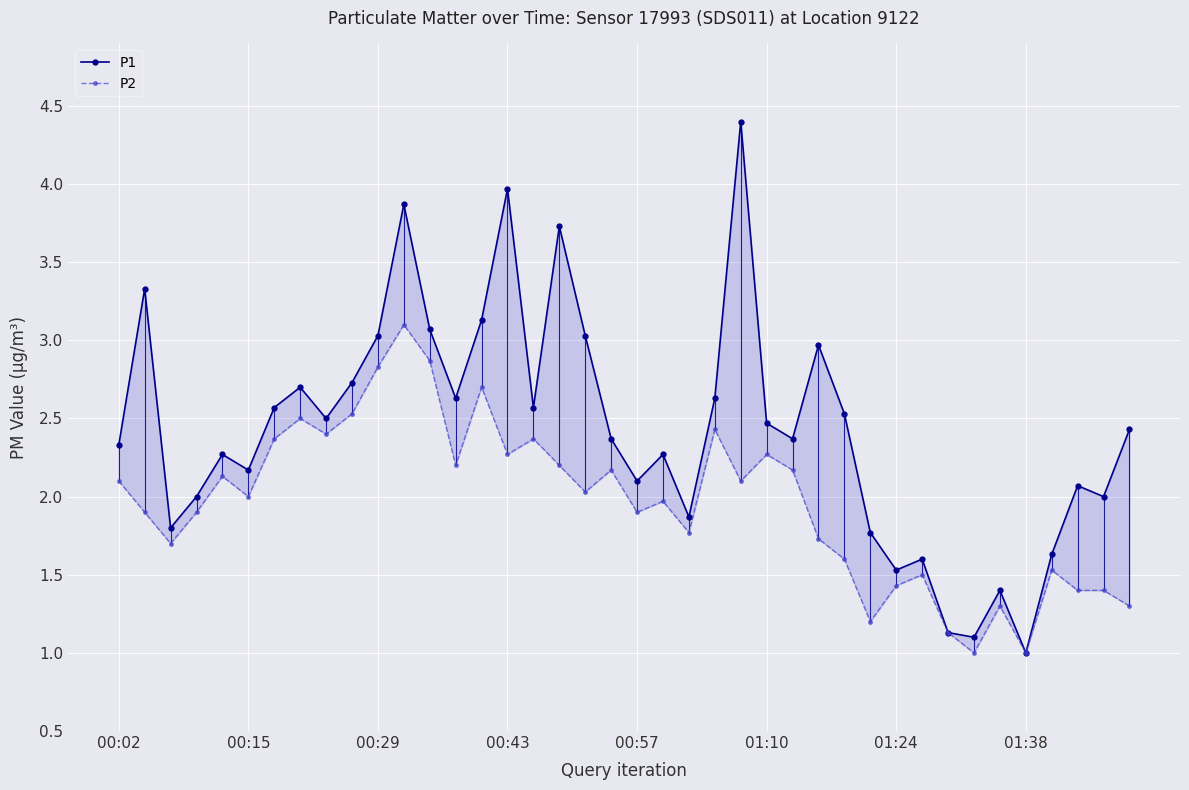

True or false: P1 has more than 0 points higher than both neighbors.

True